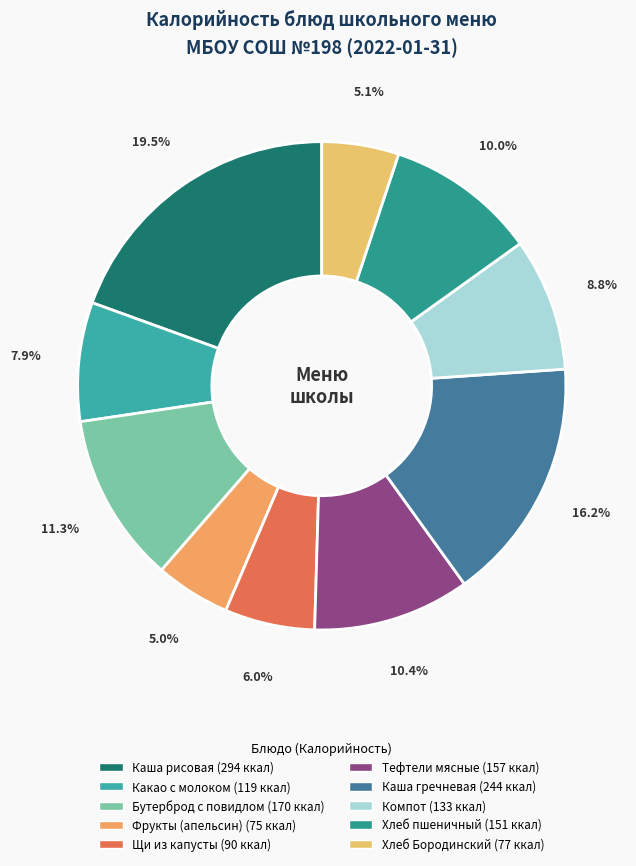

How much of the chart is everything except Каша гречневая?

83.8%